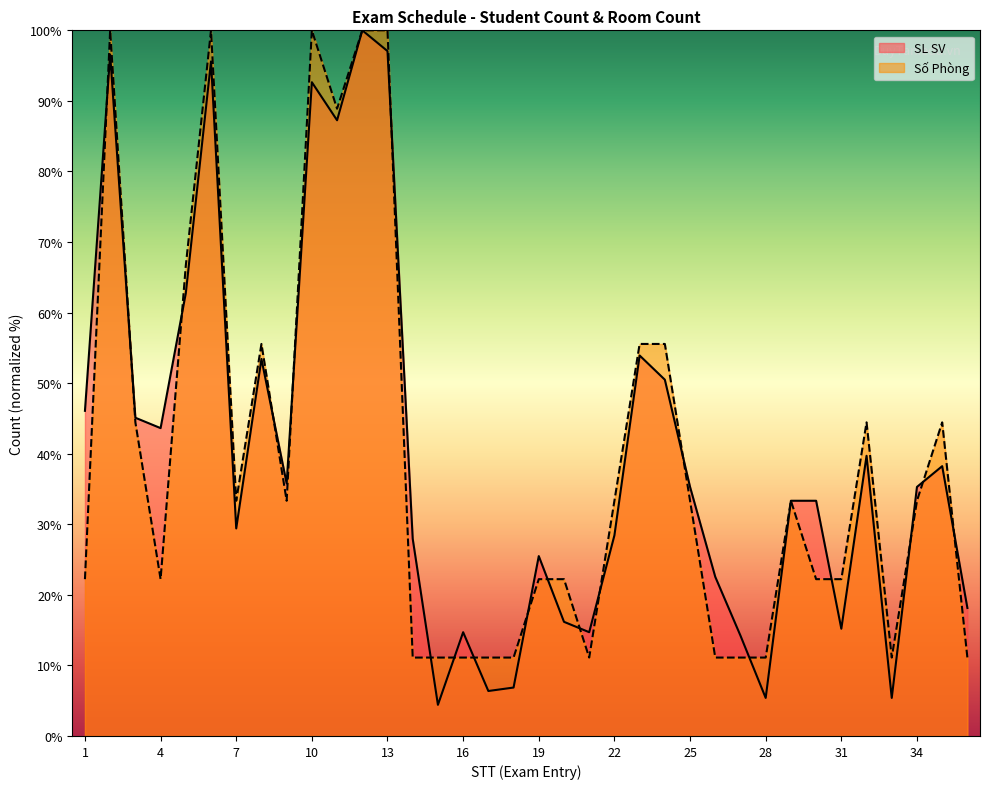

What value does the SL SV series have at 7?

29.4